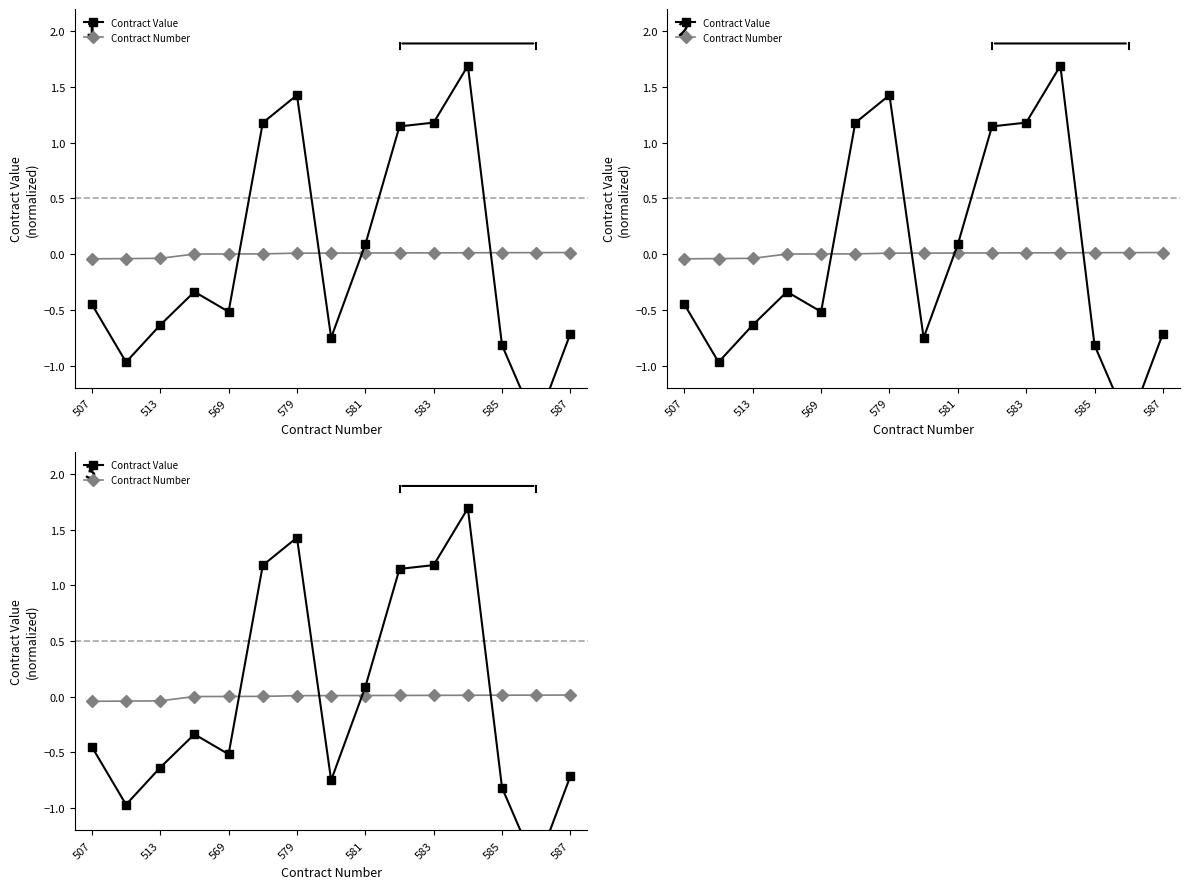

The Contract Value series shows -0.3 at 585. True or false?

False